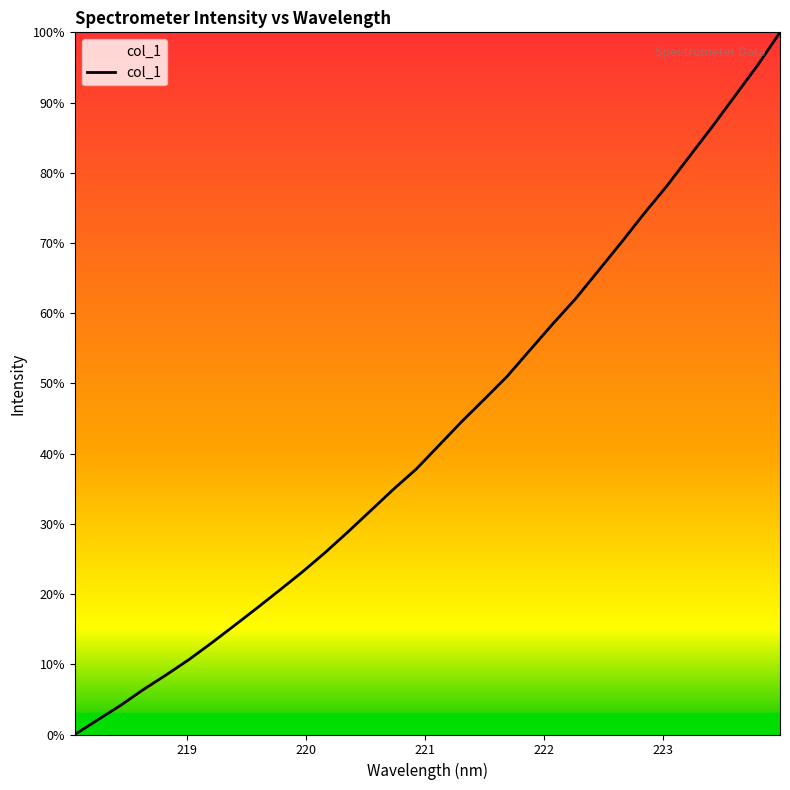

Does the chart have visible grid lines?

No